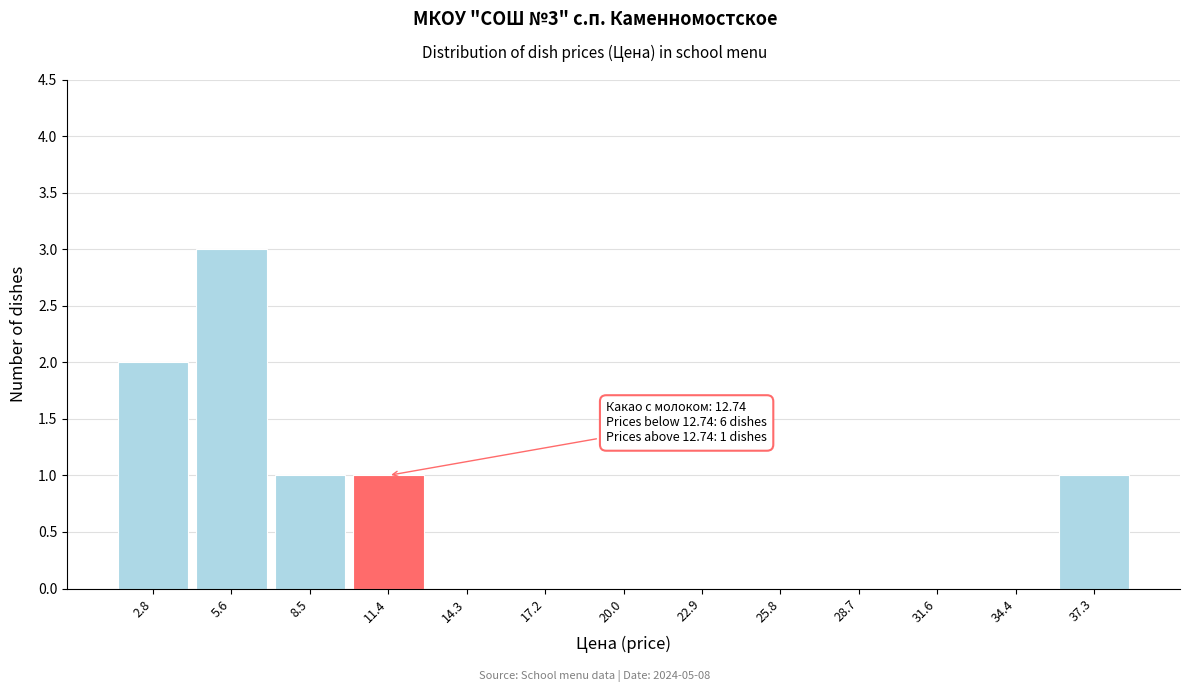

Which range on the x-axis has the tallest bar?

4.0 to 7.0